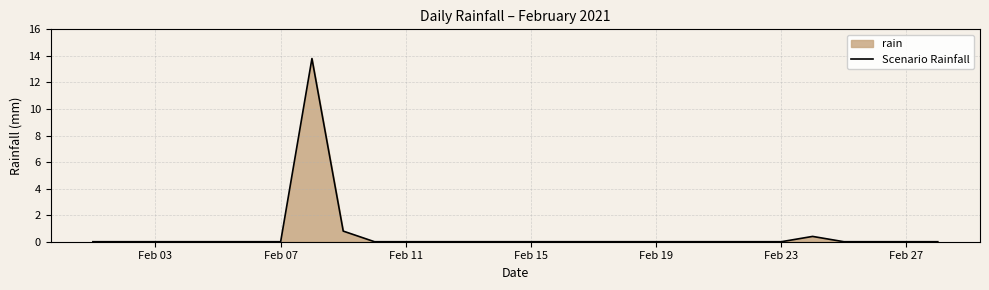

Count the number of values greater than 0.

3